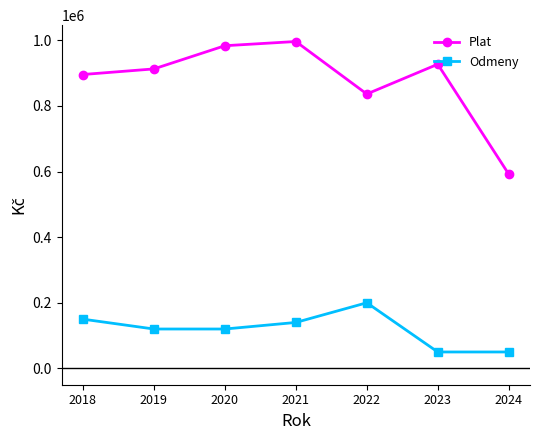

Rank the categories by Plat value from lowest to highest.

2024, 2022, 2018, 2019, 2023, 2020, 2021